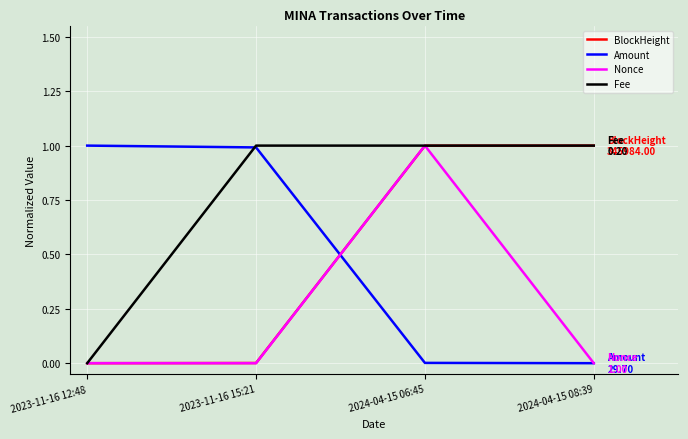

What is the sum of the Amount values at 2023-11-16 12:48 and 2024-04-15 06:45?

1.0